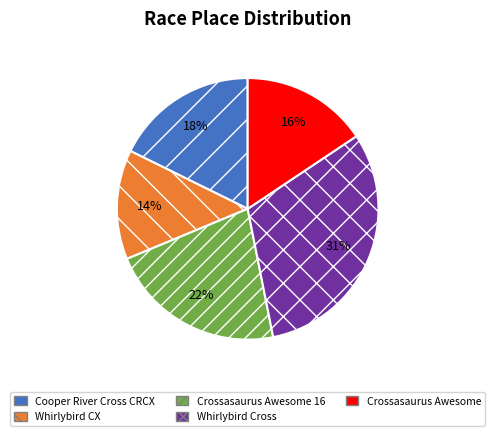

Is it true that Crossasaurus Awesome 16 is 31% of the pie?

False